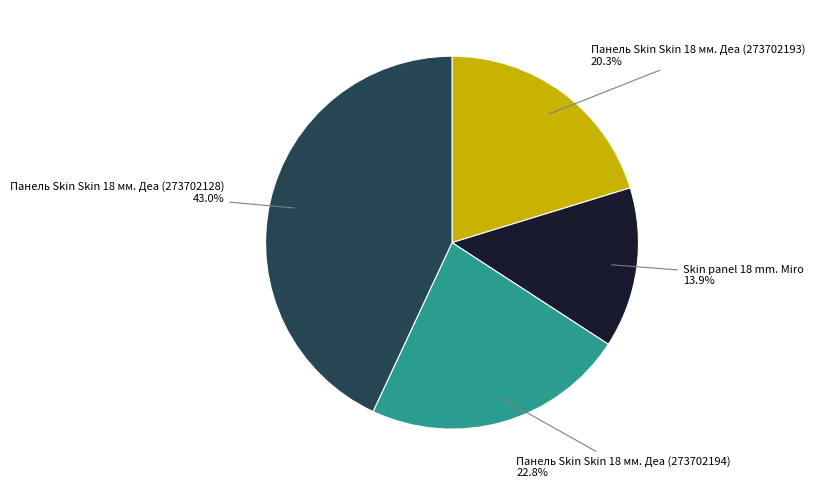

Which has a higher value, Панель Skin Skin 18 мм. Деа (273702193) or Панель Skin Skin 18 мм. Деа (273702128)?

Панель Skin Skin 18 мм. Деа (273702128)